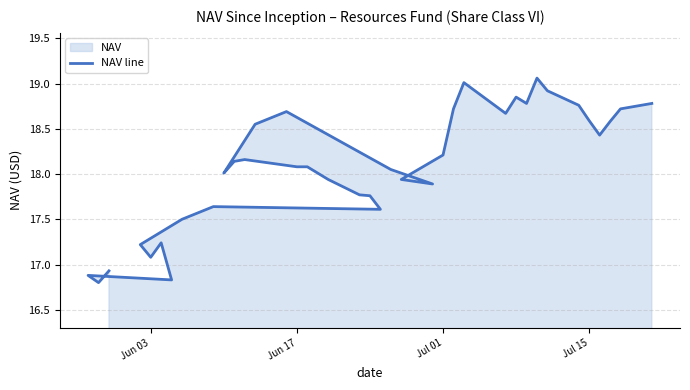

What is the difference between the second highest and minimum values?

2.2